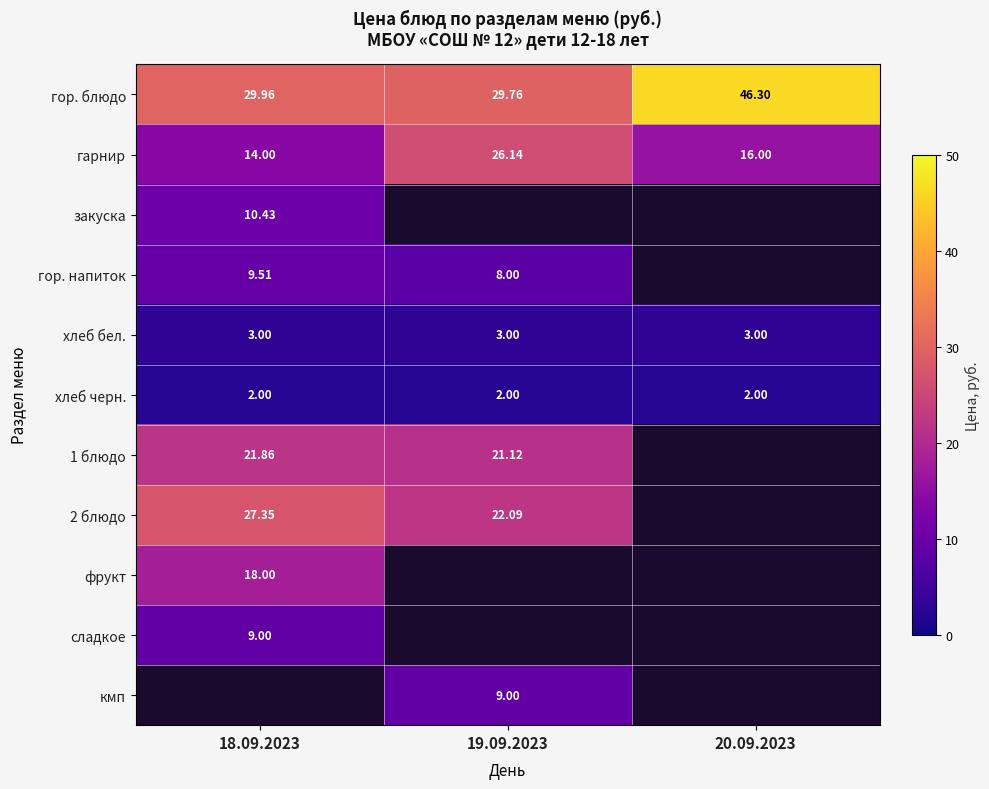

What is the minimum value shown in the chart?

2.0